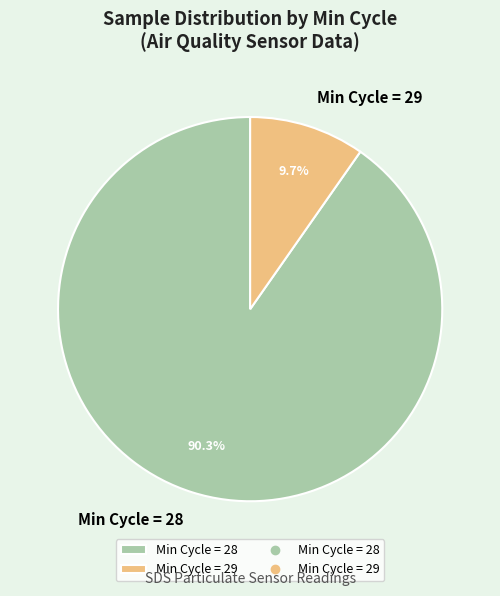

What is the smallest slice in the pie chart?

Min Cycle = 29